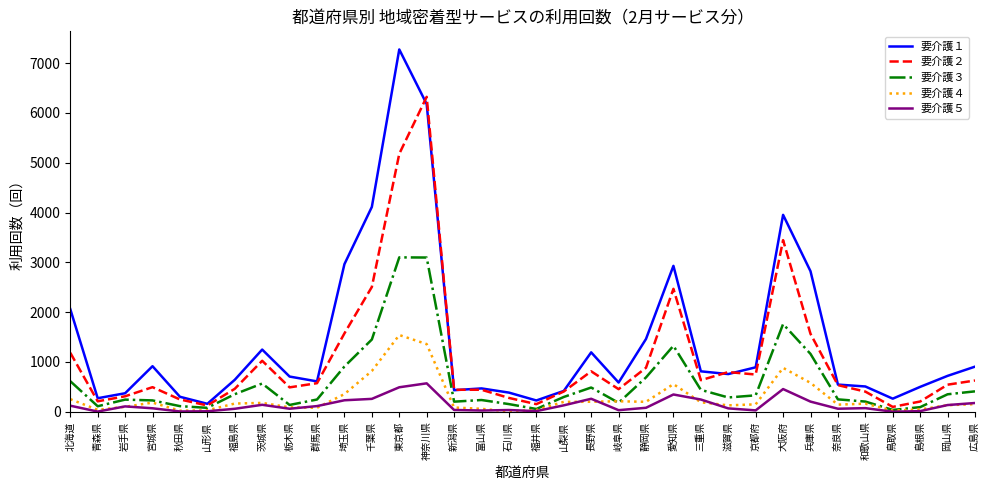

Is the value of 要介護４ at 鳥取県 greater than the value of 要介護２ at 三重県?

No